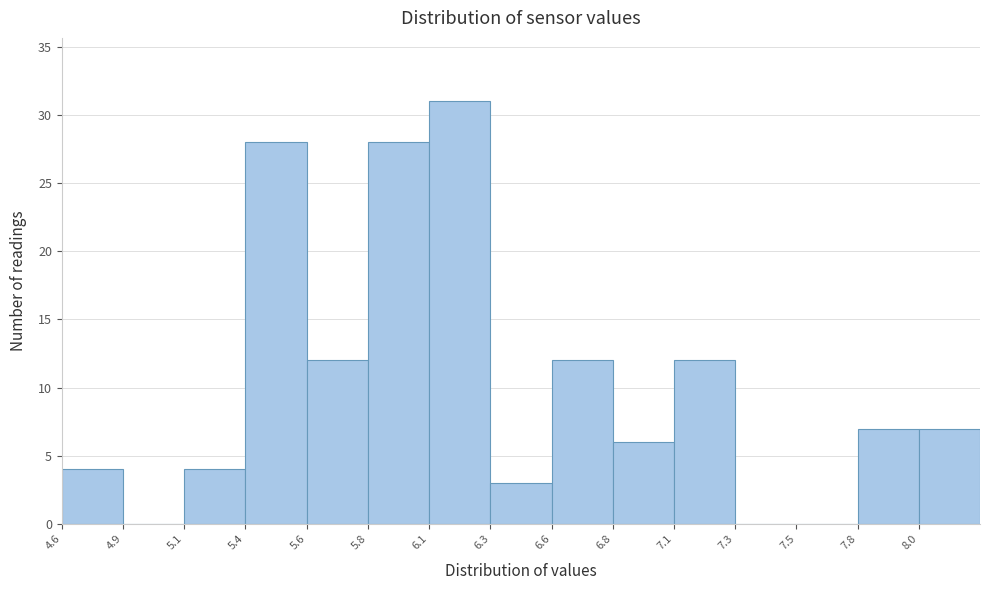

Reading right to left, transcribe all the data shown in this chart.

8.0=7	7.8=7	7.5=0	7.3=0	7.1=12	6.8=6	6.6=12	6.3=3	6.1=31	5.8=28	5.6=12	5.4=28	5.1=4	4.9=0	4.6=4